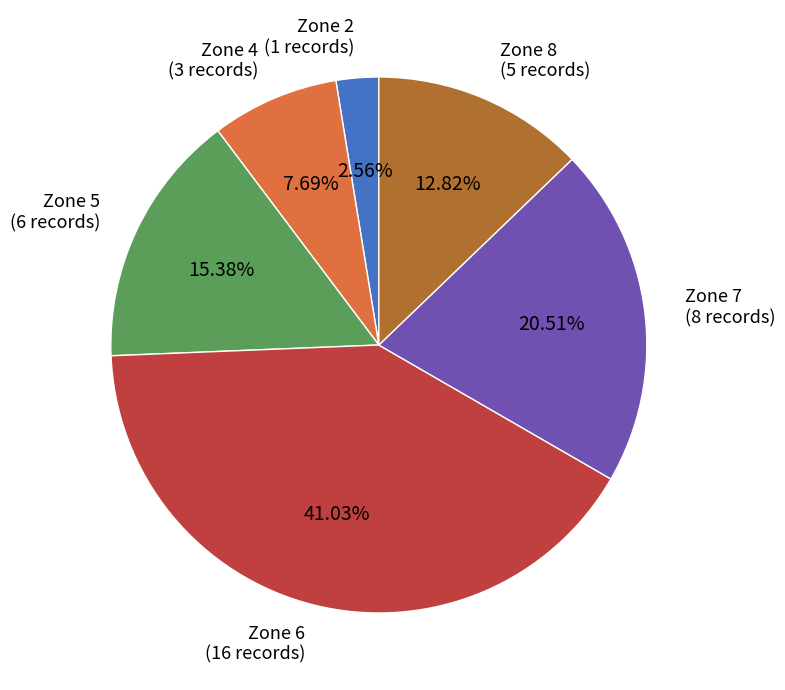

How many segments does this pie chart have?

6